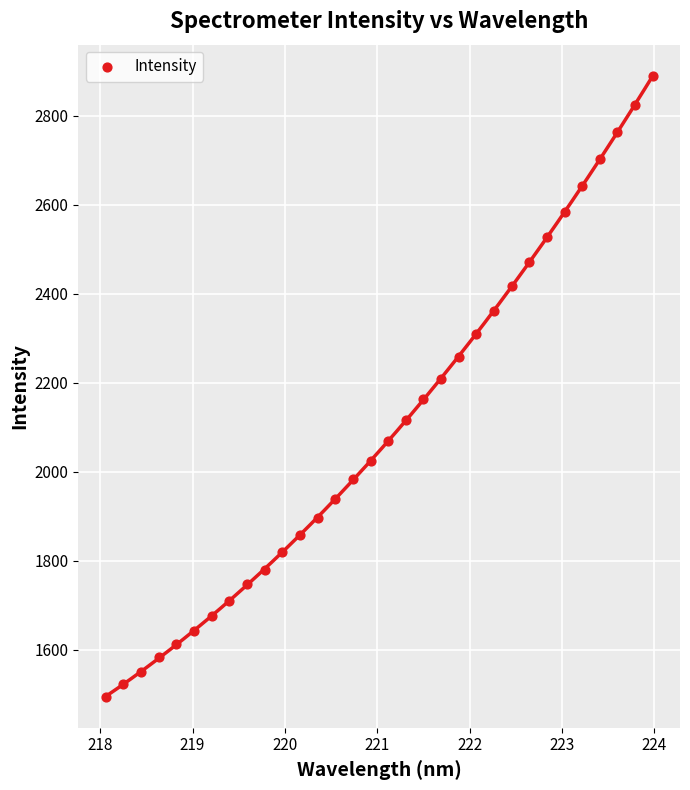

What is the range of X values (max minus min)?

5.9